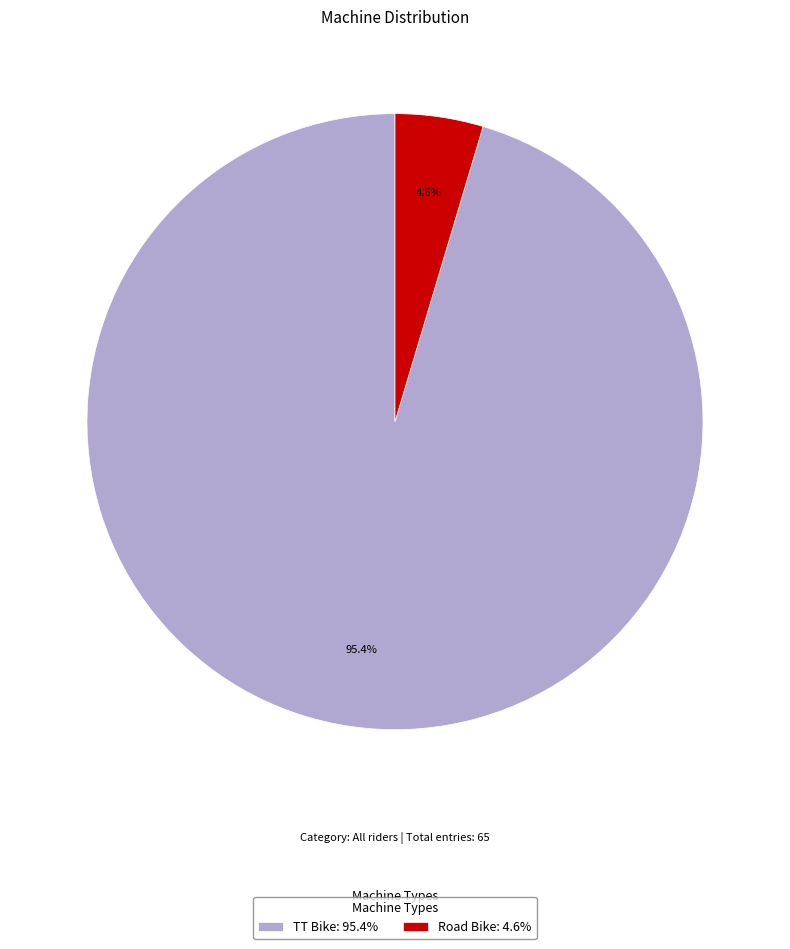

Which category accounts for the majority?

TT Bike